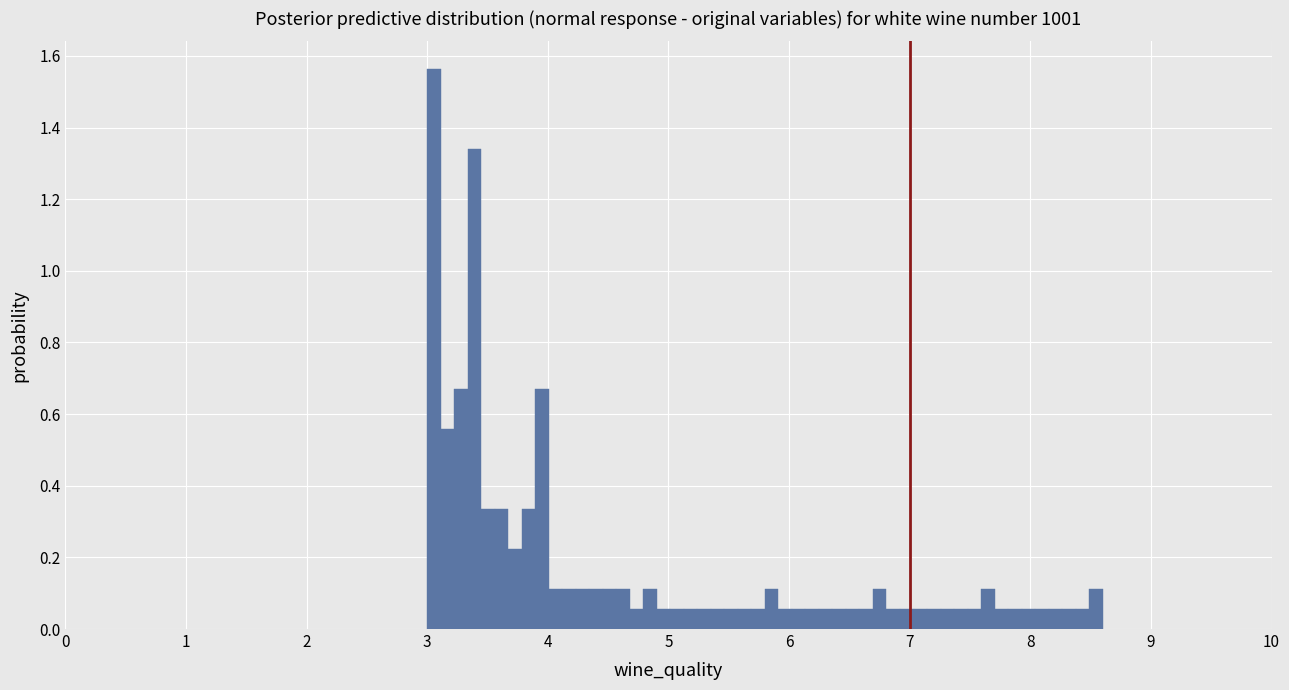

Around what value on the x-axis is the tallest bar? Give the approximate position of its centre, as read against the axis.

3.1